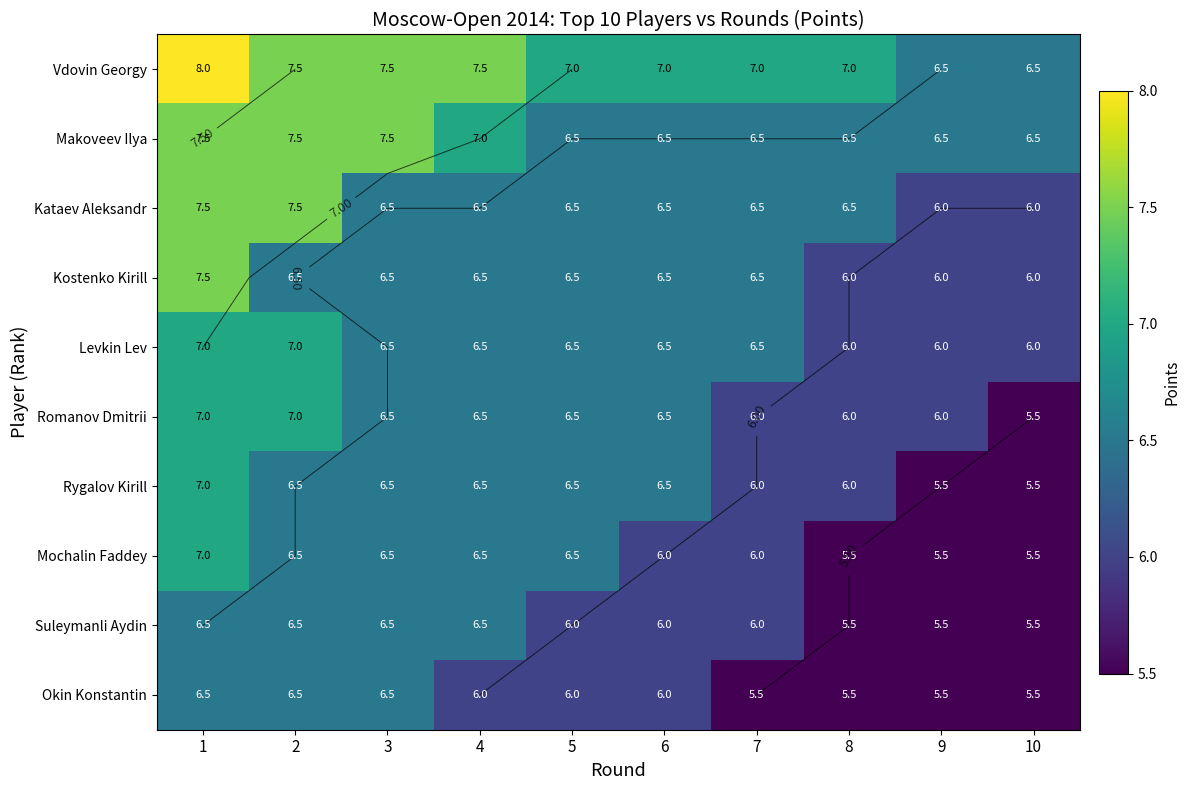

Rank the series by their maximum value, from highest to lowest.

Vdovin Georgy, Makoveev Ilya, Kataev Aleksandr, Kostenko Kirill, Levkin Lev, Romanov Dmitrii, Rygalov Kirill, Mochalin Faddey, Suleymanli Aydin, Okin Konstantin